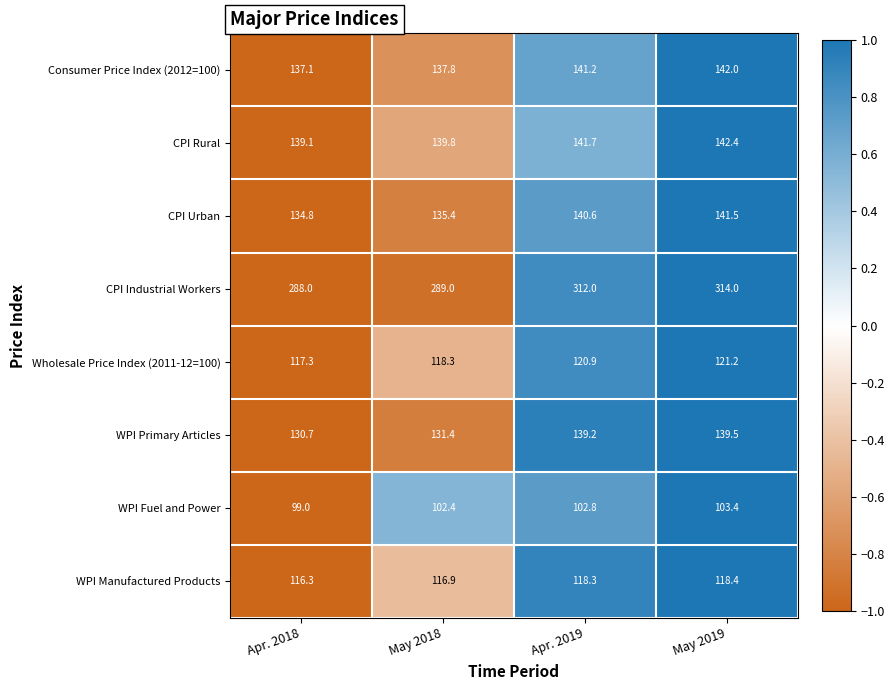

How many categories are shown in the chart?

4